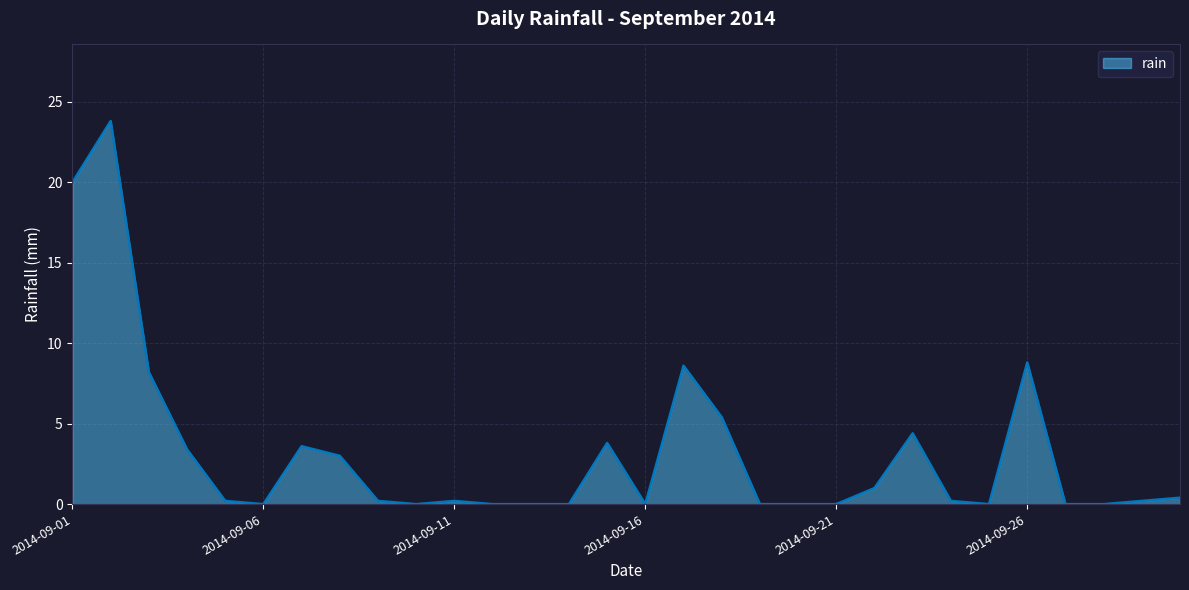

What is the difference between the maximum and minimum values?

23.8